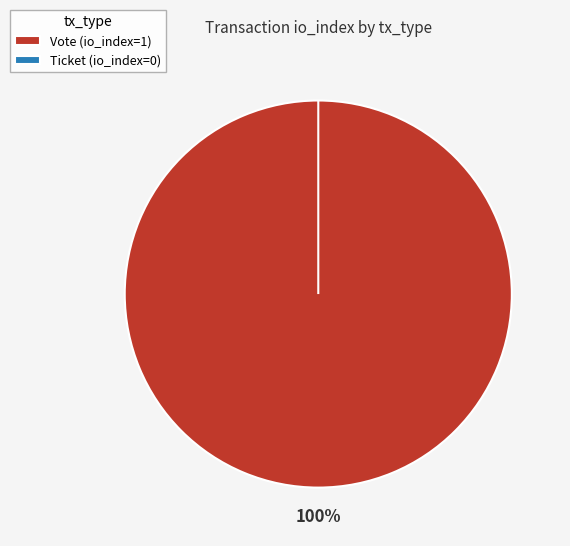

How many segments does this pie chart have?

2